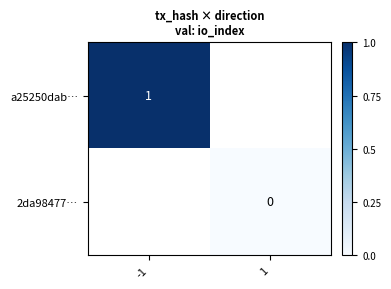

Rank the series at 1 from lowest to highest value.

a25250dab…, 2da98477…